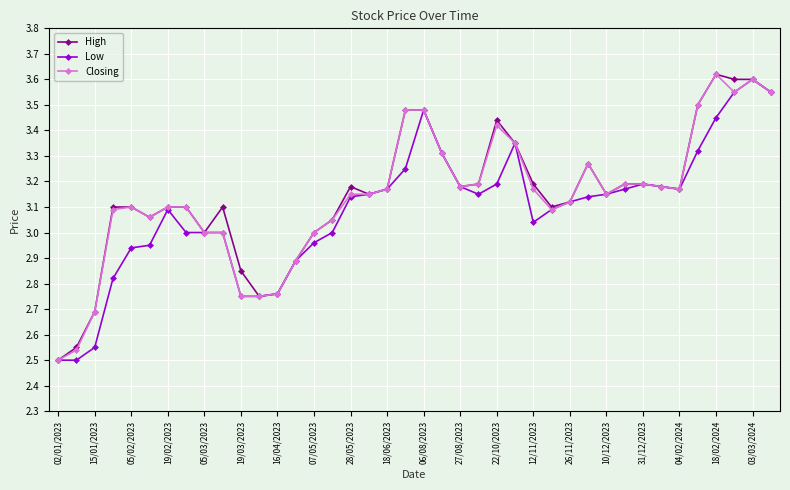

How many lines are shown in the chart?

3